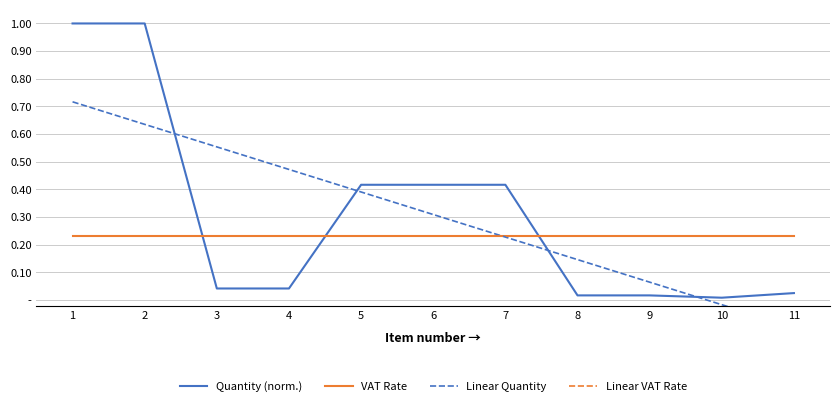

Reading left to right, transcribe all the data shown in this chart.

Quantity (norm.): 1.0	1.0	0.0	0.0	0.4	0.4	0.4	0.0	0.0	0.0	0.0
VAT Rate: 0.2	0.2	0.2	0.2	0.2	0.2	0.2	0.2	0.2	0.2	0.2
Linear Quantity: 0.7	0.6	0.6	0.5	0.4	0.3	0.2	0.1	0.1	-0.0	-0.1
Linear VAT Rate: 0.2	0.2	0.2	0.2	0.2	0.2	0.2	0.2	0.2	0.2	0.2